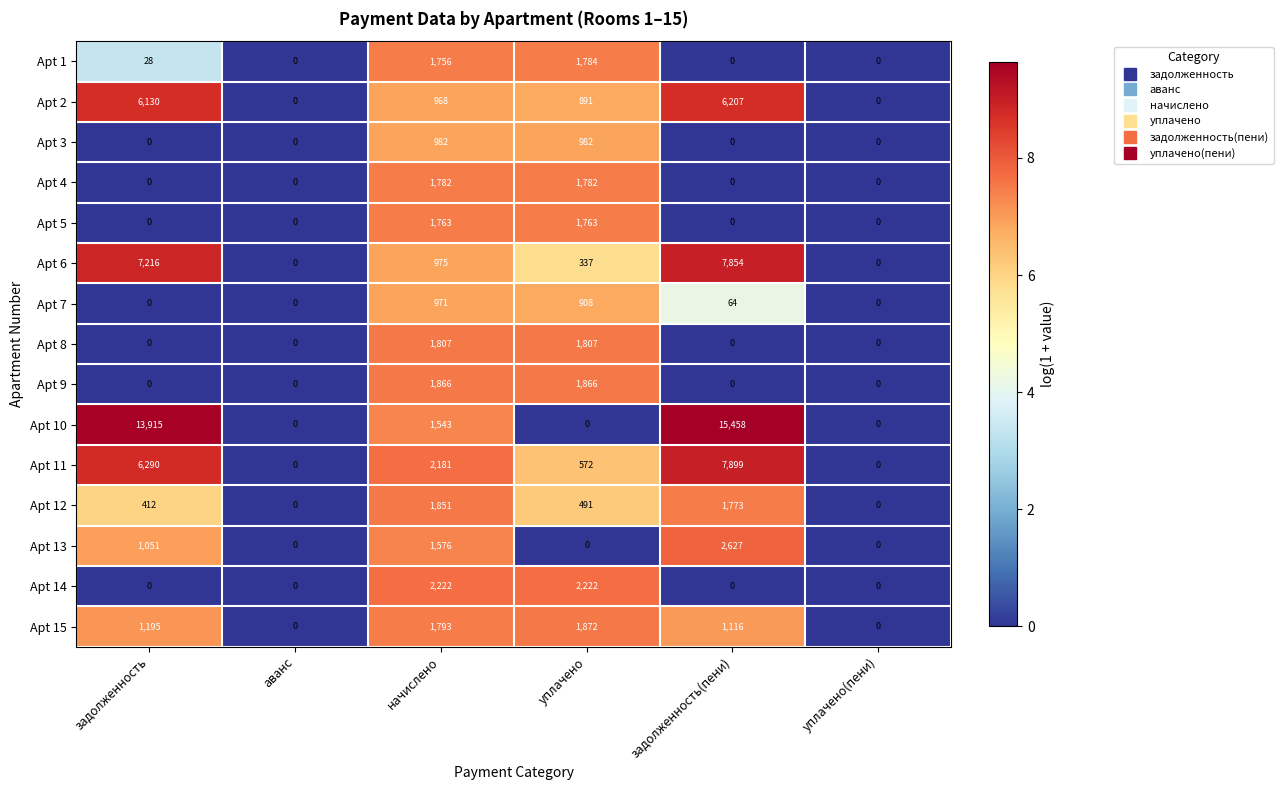

At which category is the sum across all series the highest?

задолженность(пени)